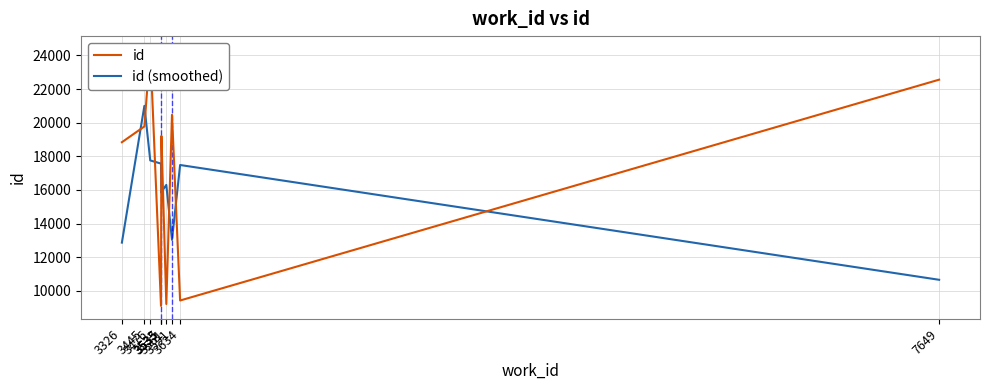

Where is id nearest to the value 16746?

3326